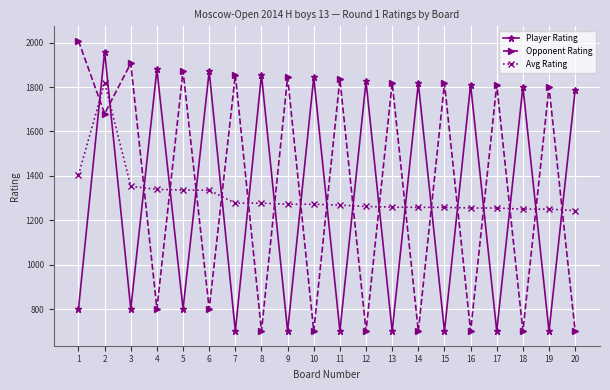

Is the value of Opponent Rating at 10 greater than the value of Avg Rating at 5?

No